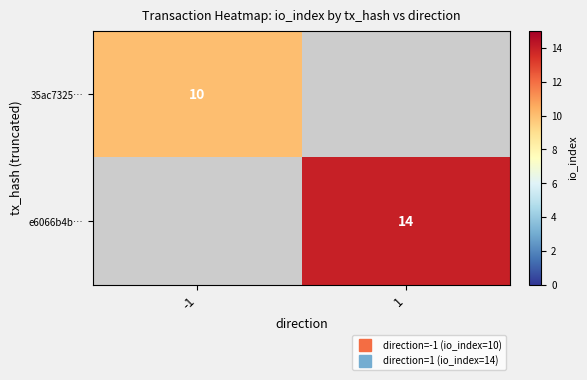

Rank the categories by 35ac7325… value from highest to lowest.

-1, 1